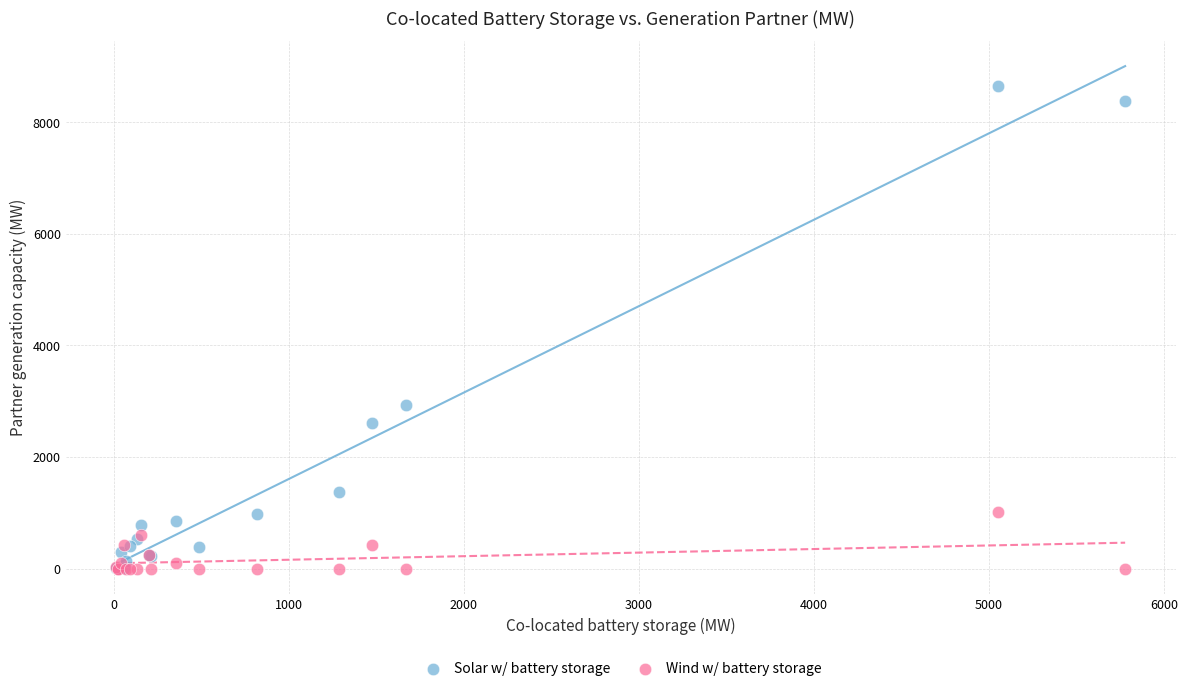

What are all the series names shown in the legend?

Solar w/ battery storage, Wind w/ battery storage